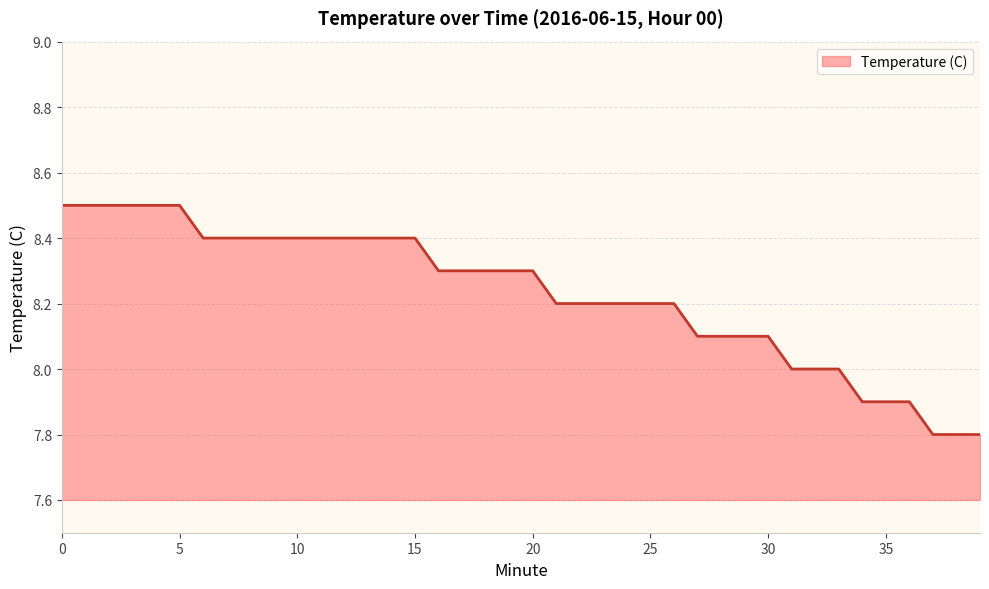

Does the chart display data point markers on the line(s)?

No